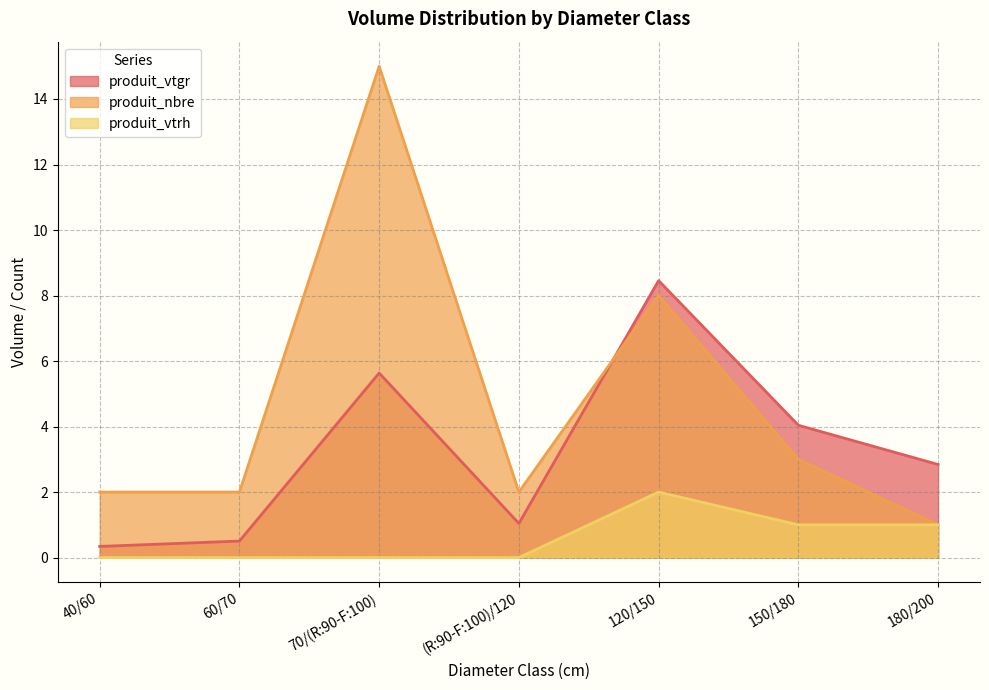

What is the spread (max minus min) of values at 150/180?

3.0